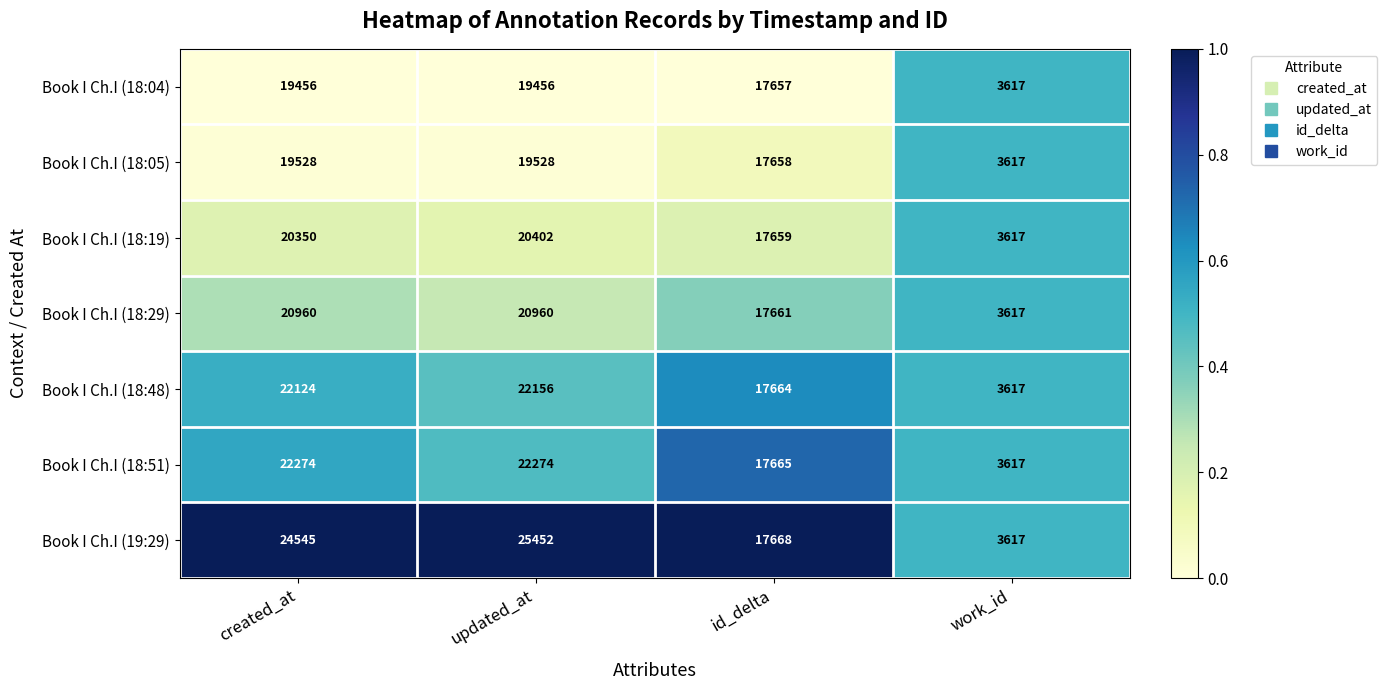

Which series has the largest total across all categories?

Book I Ch.I (19:29)